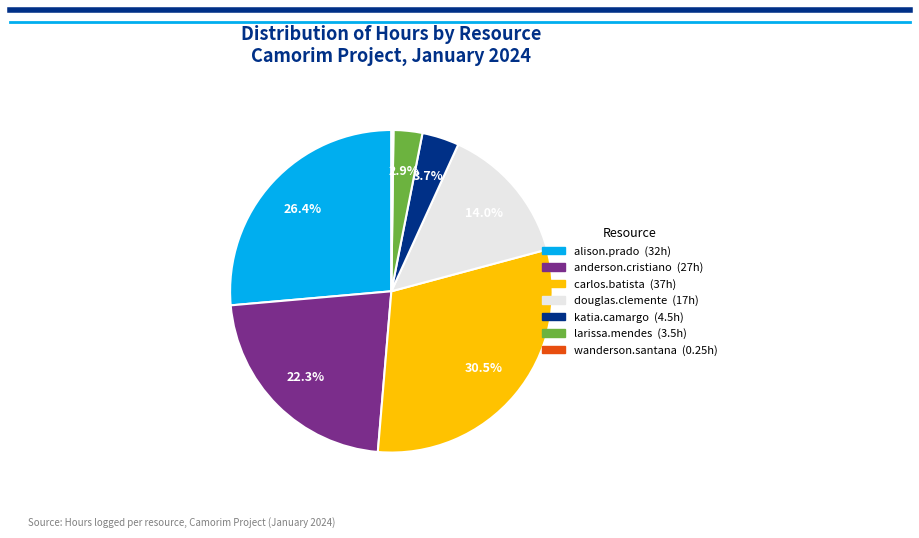

Which category has the biggest portion of the pie?

carlos.batista